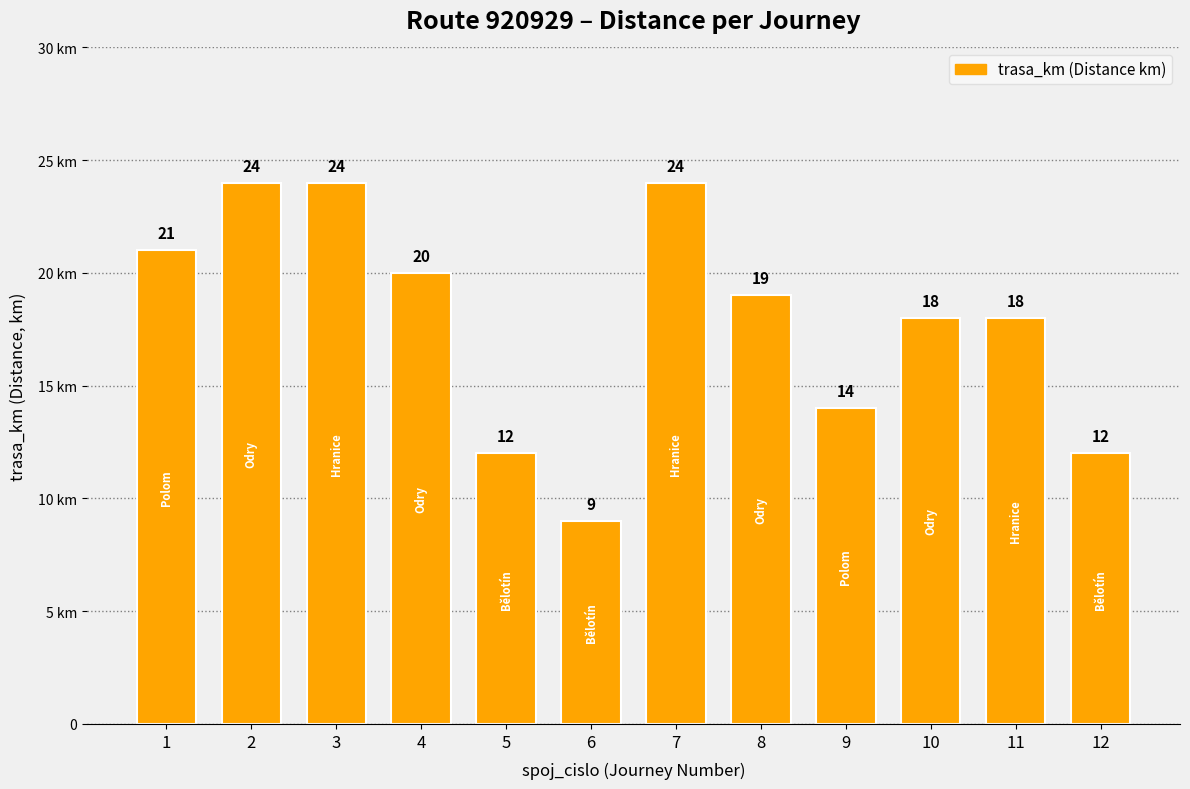

Does the chart contain any negative values?

No